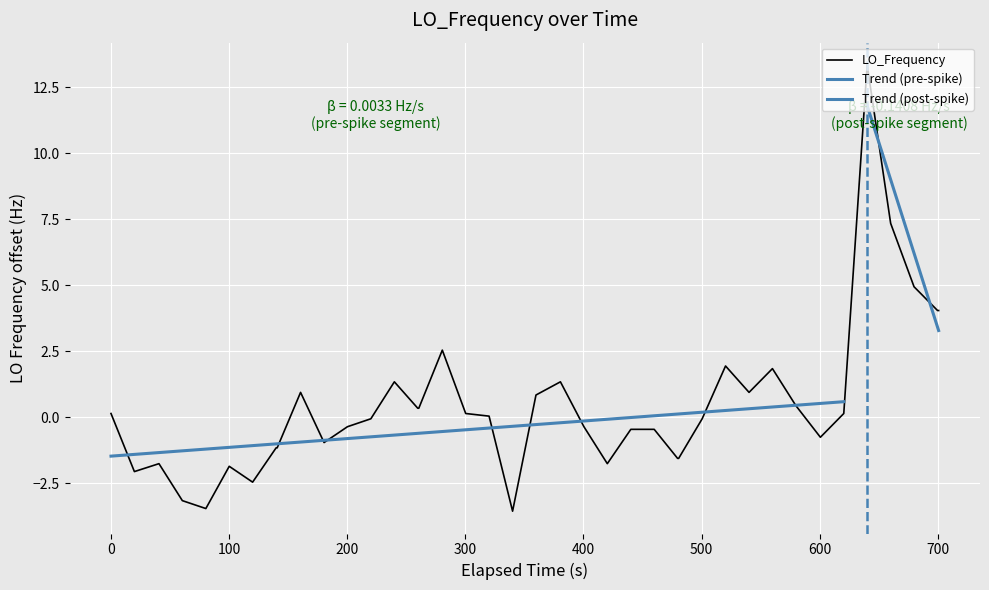

What is the lowest value of the LO_Frequency series?

-3.6